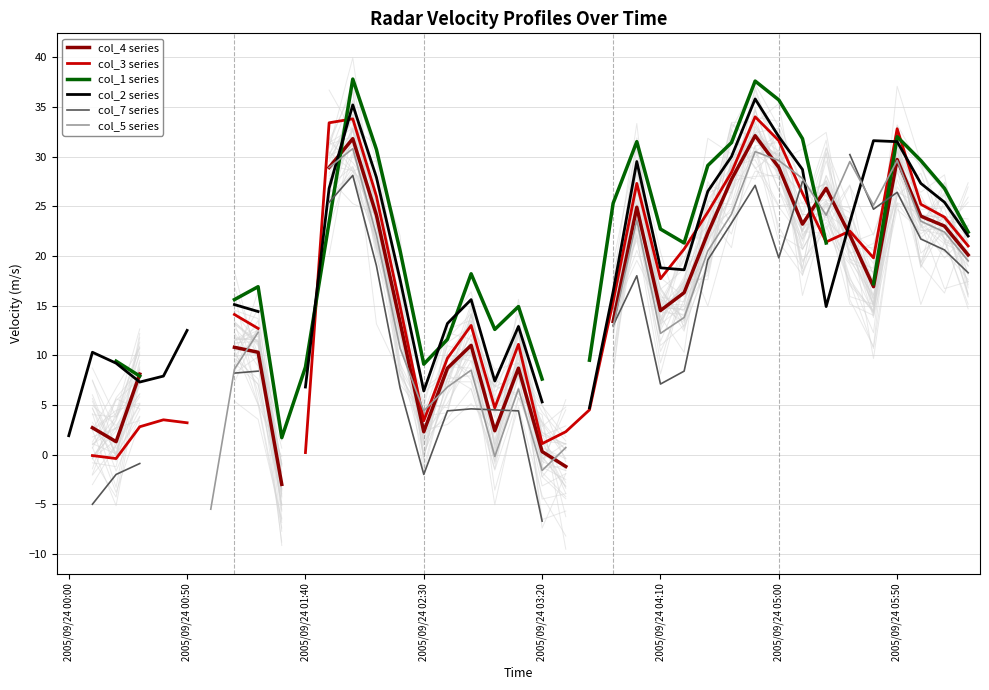

What is the sum of the col_7 series values at 30 and 2005/09/24 02:30?

18.9